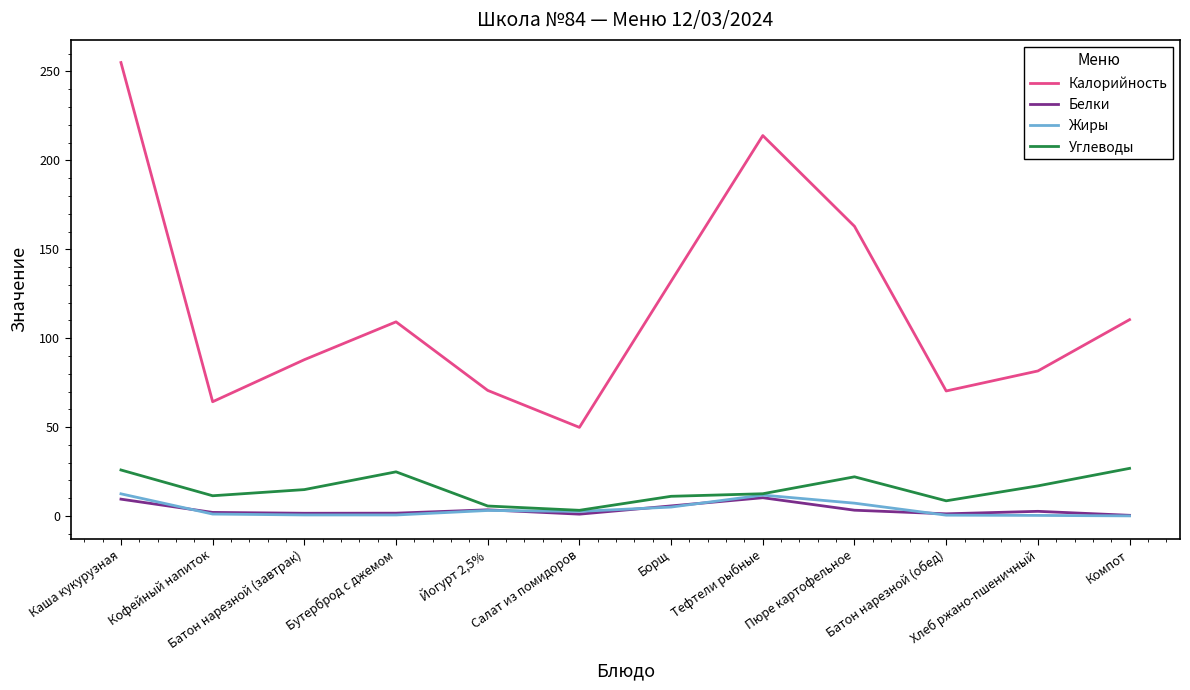

Which series has the widest spread of values?

Калорийность